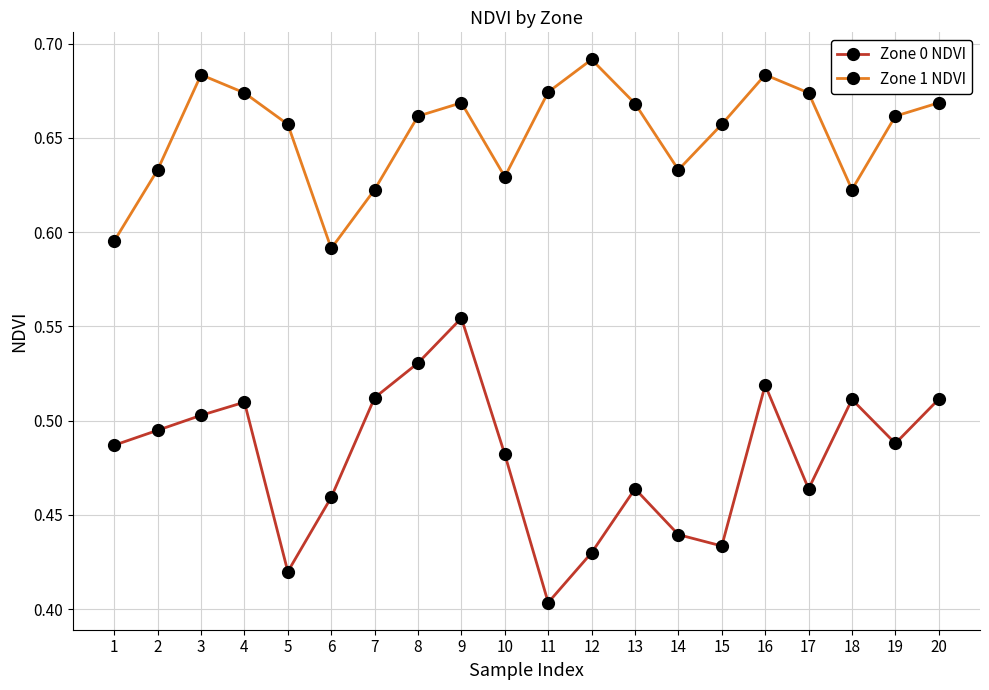

Which category has the highest value in the Zone 0 NDVI series?

9